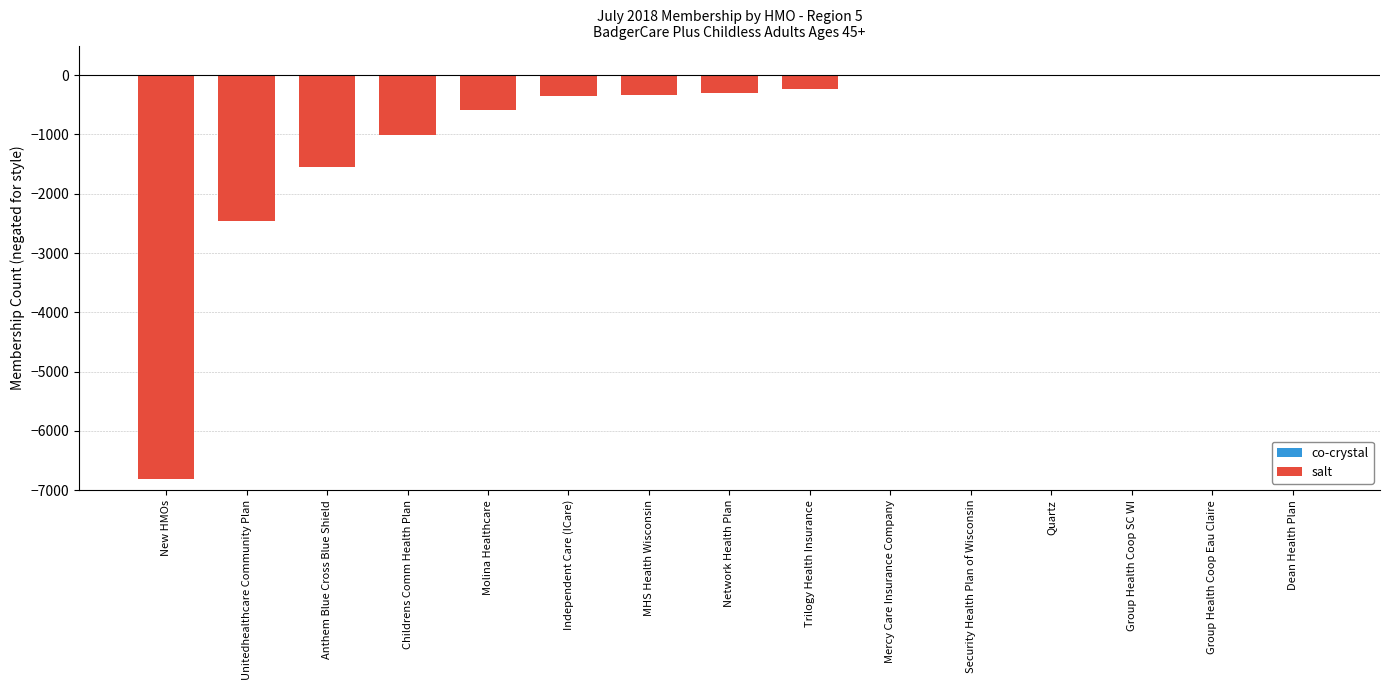

Count the number of values greater than -297.

7